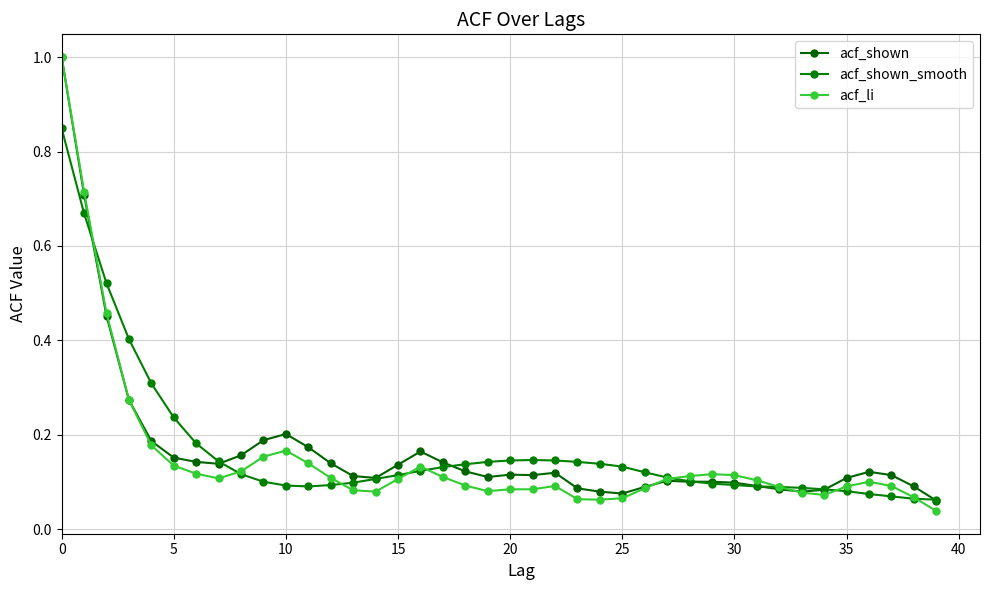

Count the number of categories in the chart.

40